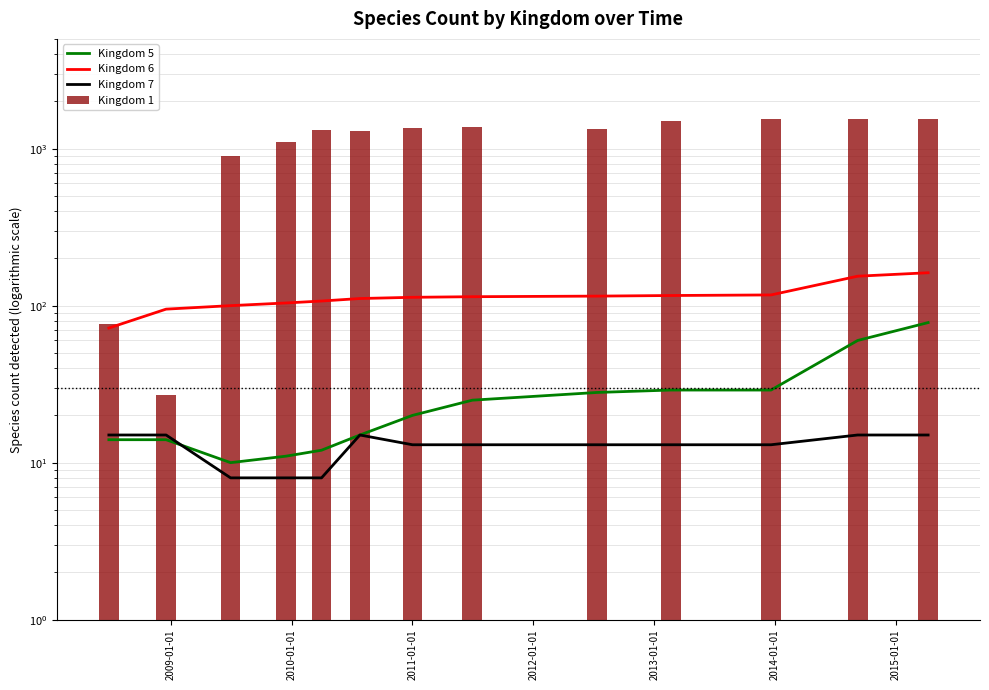

List the series in order of their peak value, highest first.

Kingdom 1, Kingdom 6, Kingdom 5, Kingdom 7